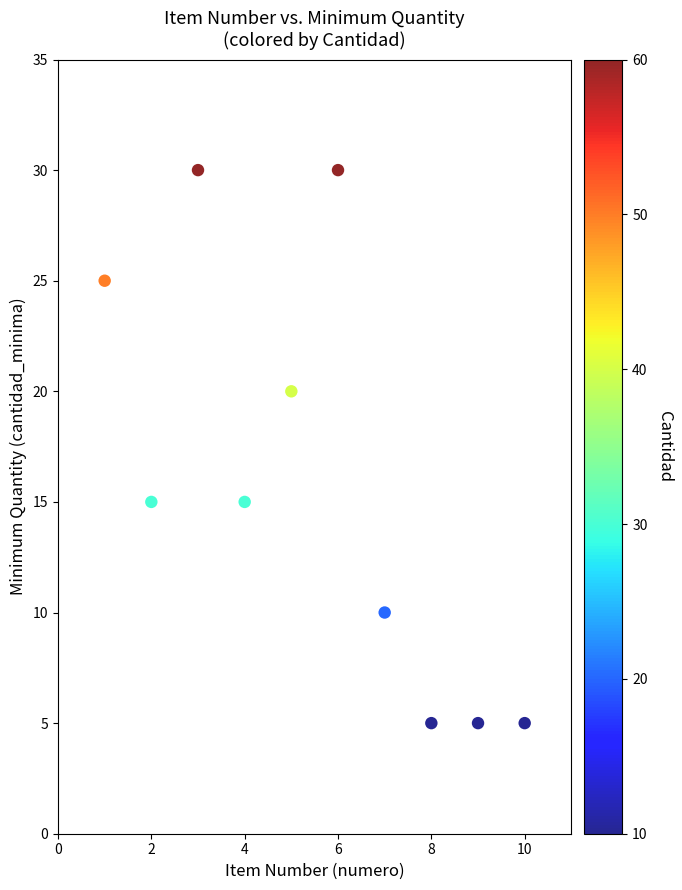

What is the average X value?

6